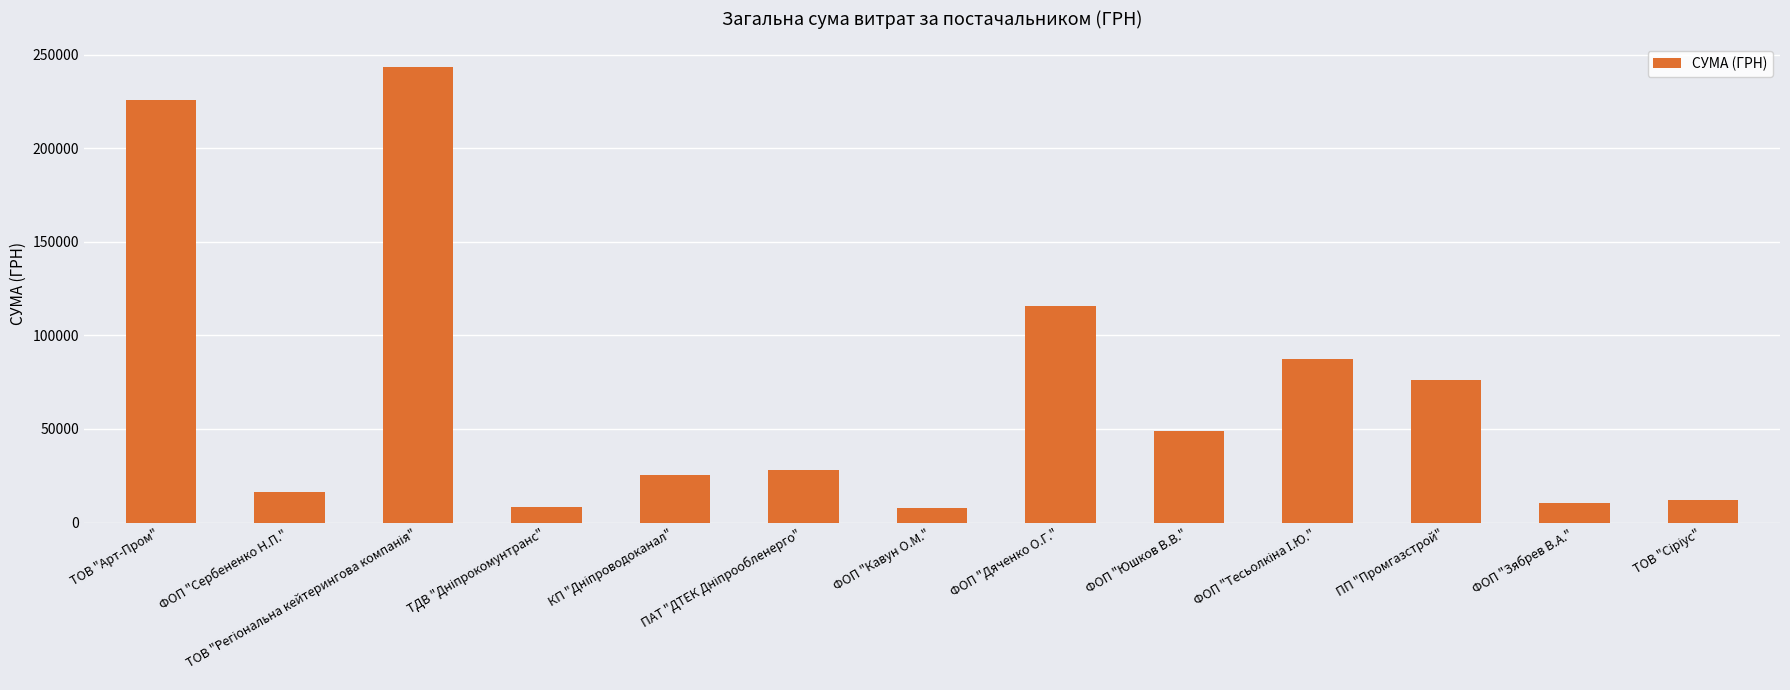

Where is the data nearest to the value 125494?

ФОП "Дяченко О.Г."